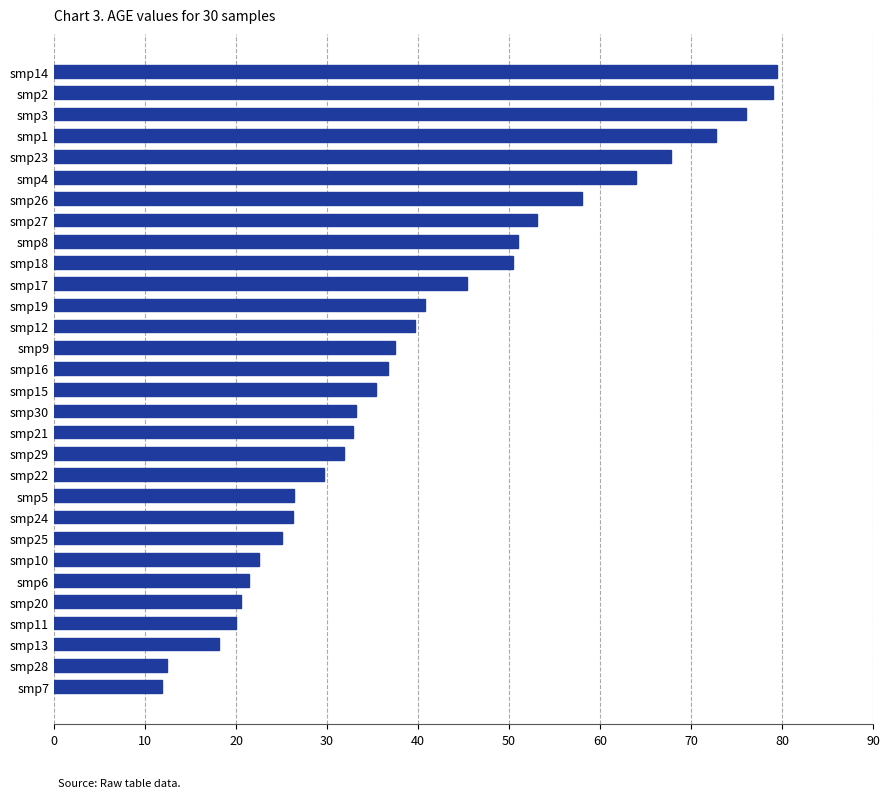

What is the difference between the maximum and minimum values?

67.6